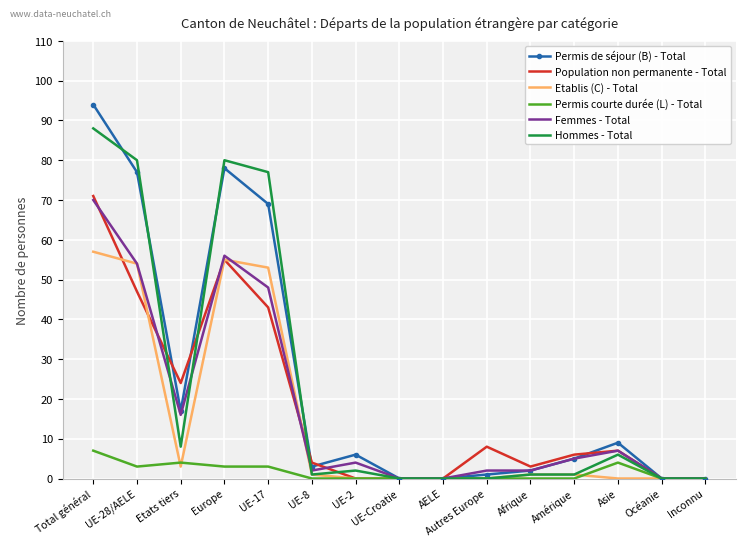

What is the sum of all Permis courte durée (L) - Total values?

24